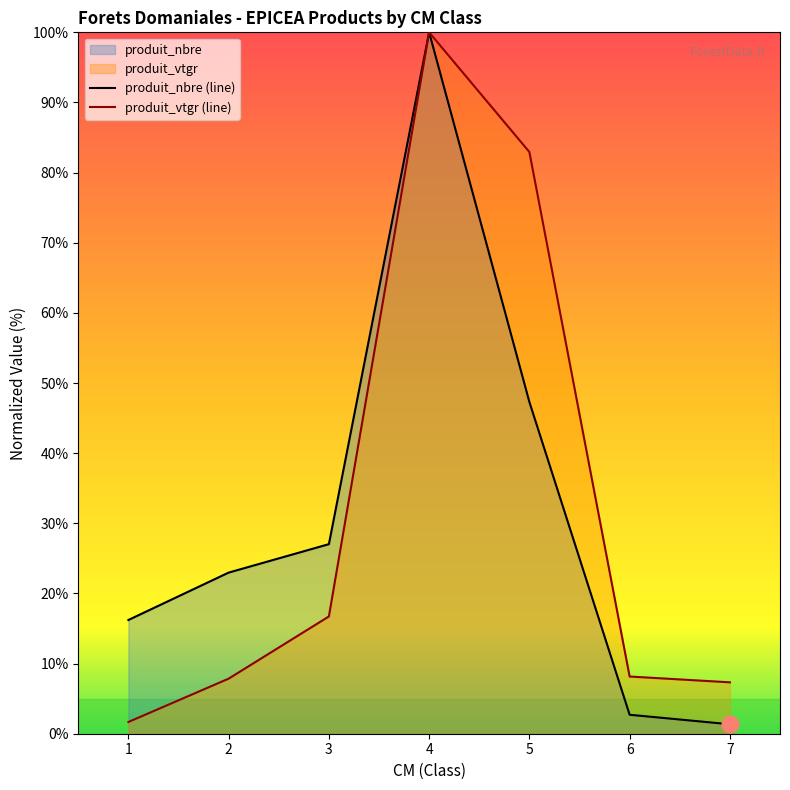

The value of produit_nbre (line) at 1 is 16.2. True or false?

True